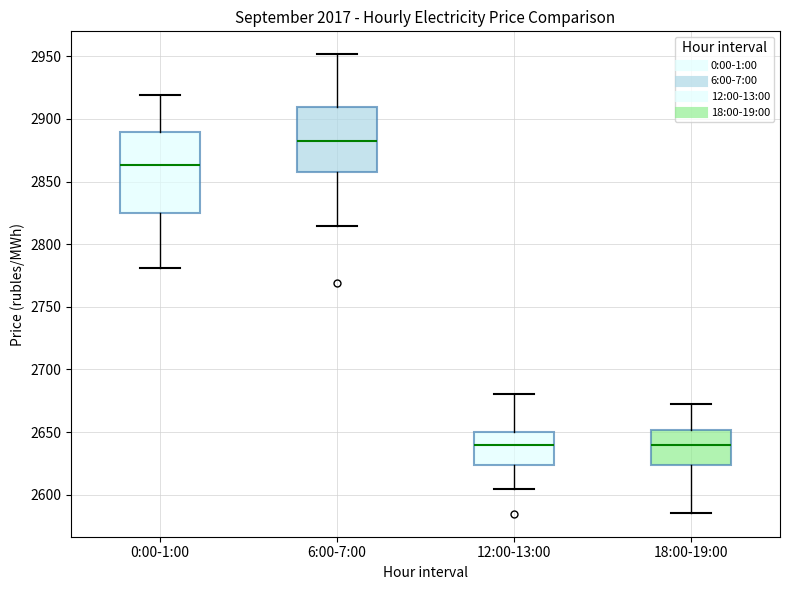

Reading left to right, transcribe this box plot: for each box, give where its median line is, the range the box spans, and where its two whiskers end, as read against the y-axis. The values are not printed on the chart, so give them approximately, as read against the axis.

0:00-1:00: median 2865, box 2825 to 2890, whiskers 2780 to 2920
6:00-7:00: median 2880, box 2860 to 2910, whiskers 2815 to 2950
12:00-13:00: median 2640, box 2625 to 2650, whiskers 2605 to 2680
18:00-19:00: median 2640, box 2625 to 2650, whiskers 2585 to 2670